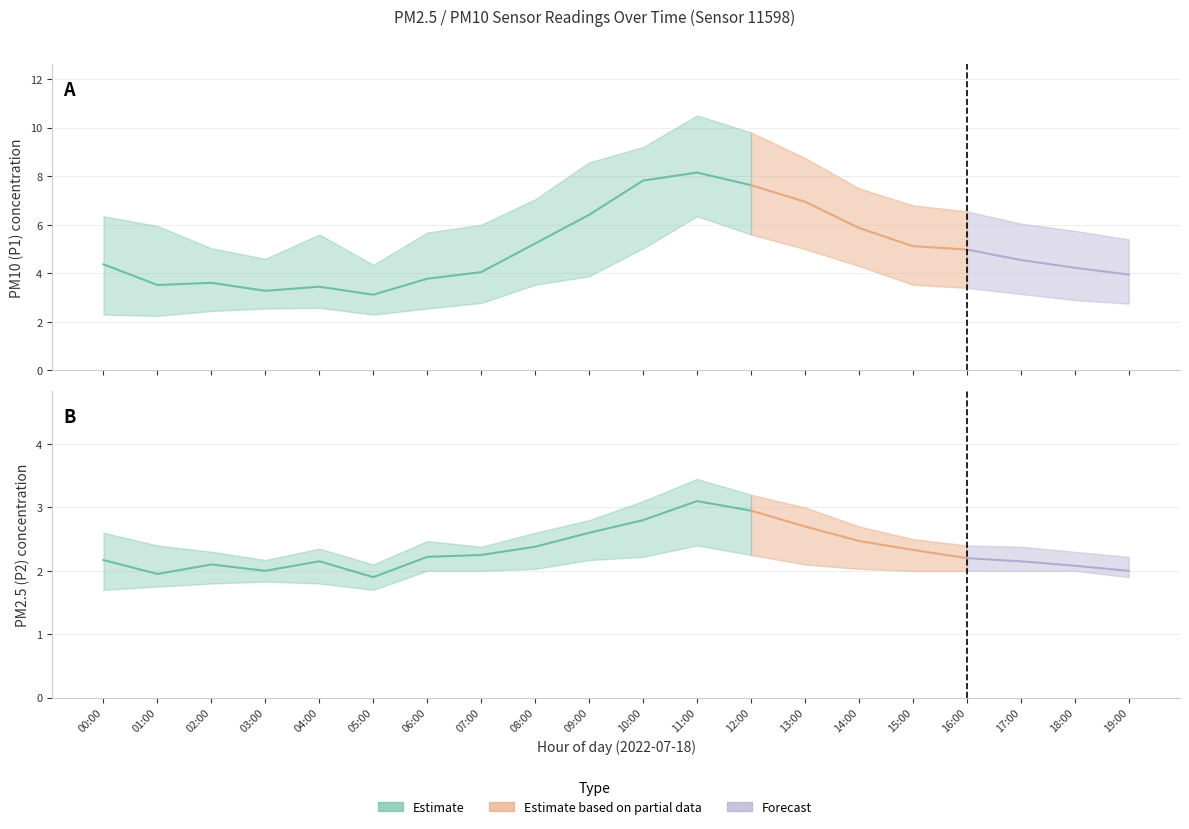

True or false: P1_upper and P1_lower cross at least once.

False